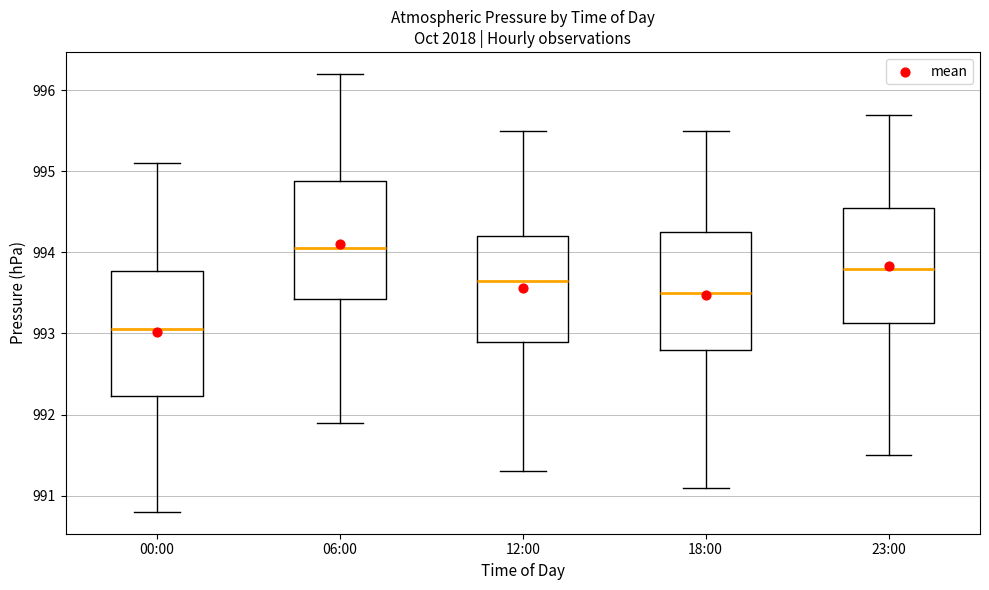

Which box has the lowest median line?

00:00